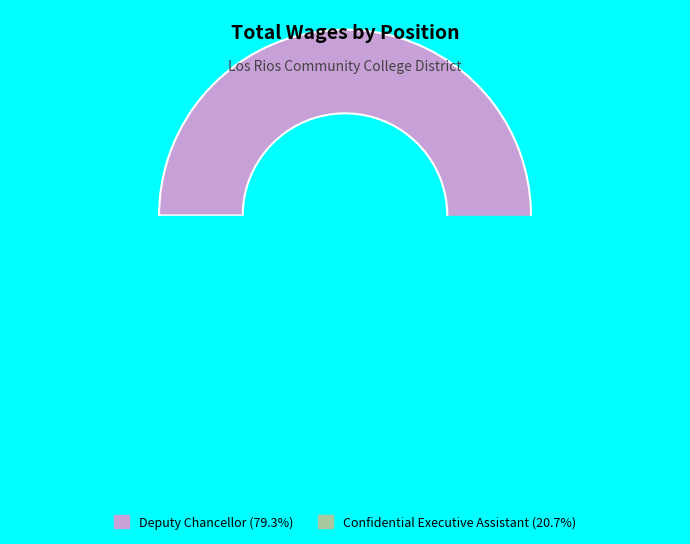

The Deputy Chancellor slice represents 79% of the pie. True or false?

True